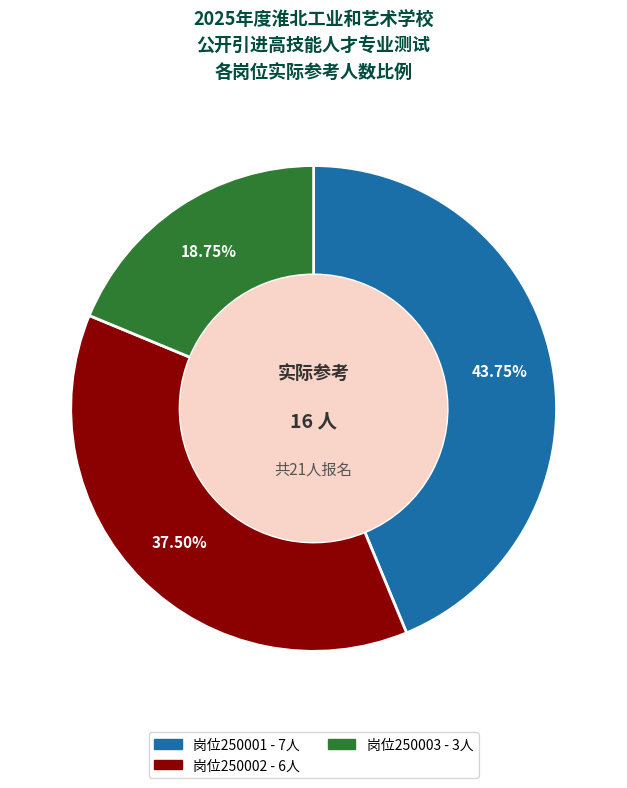

Is there a majority slice in this chart?

No